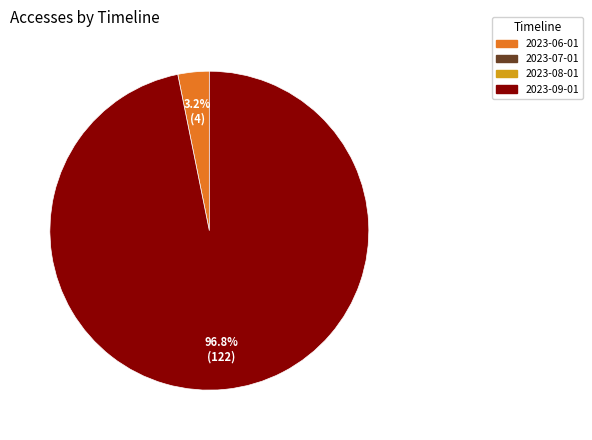

Is there a majority slice in this chart?

Yes